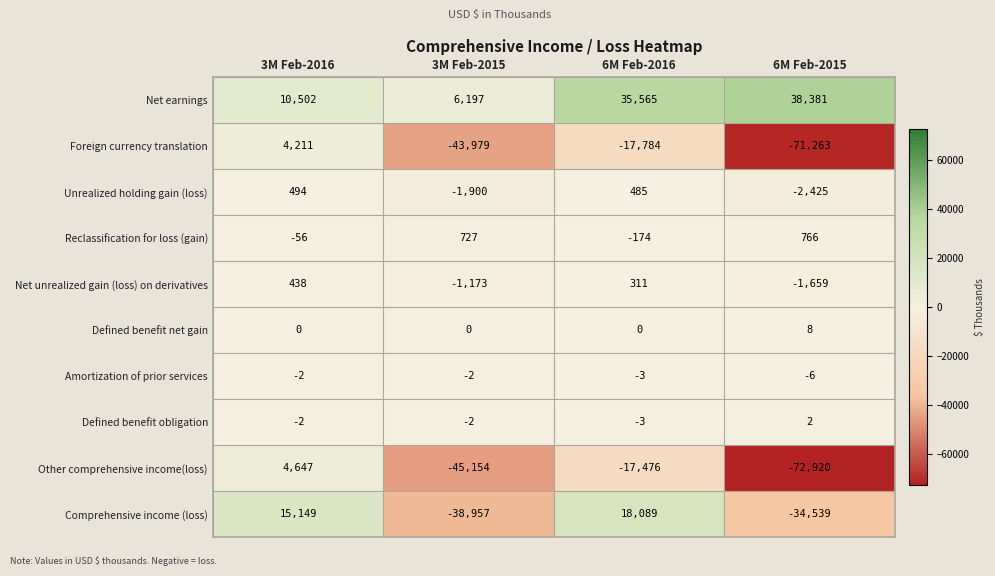

What is the sum of the Reclassification for loss (gain) values at 3M Feb-2015 and 6M Feb-2016?

553